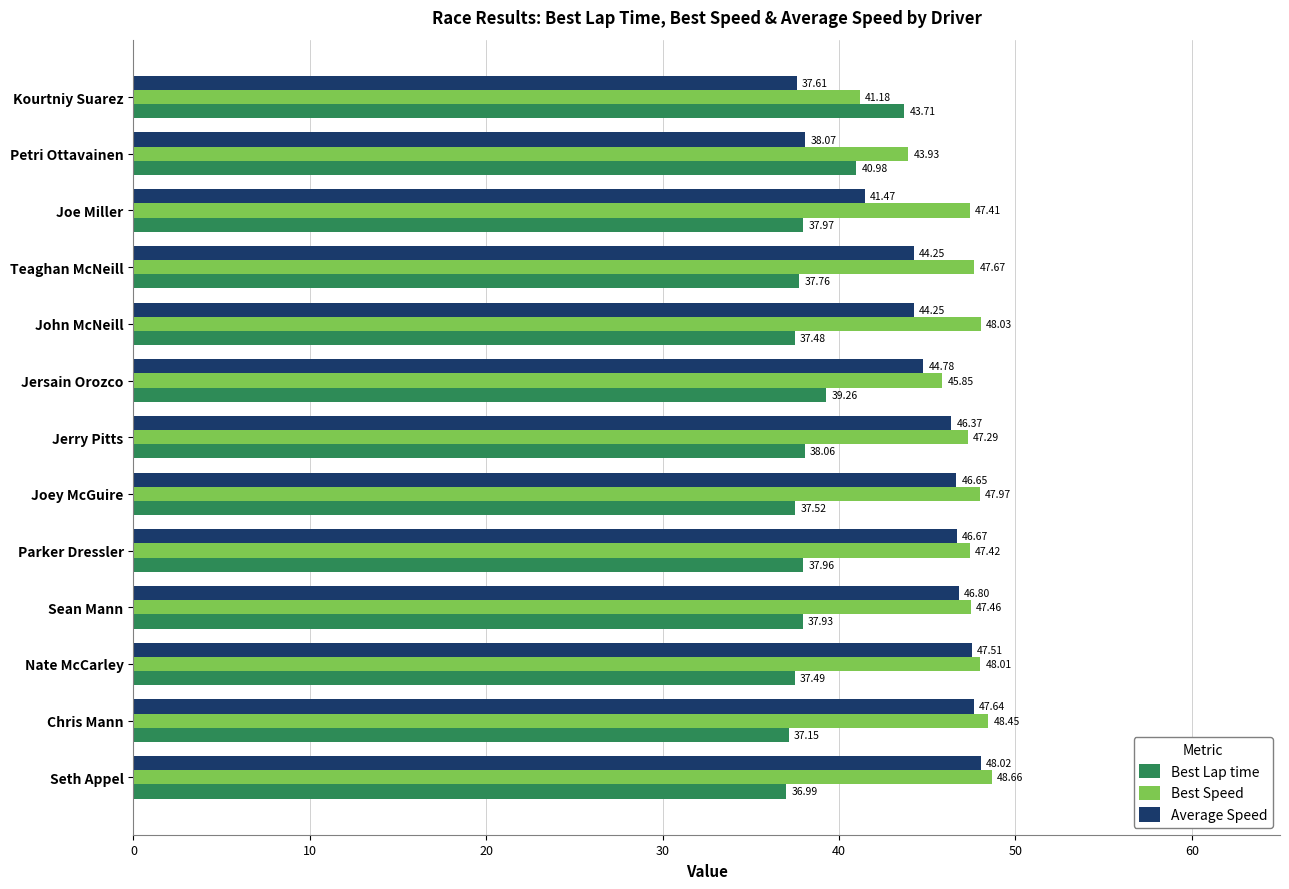

At which label is Best Lap time closest to 40?

Jersain Orozco